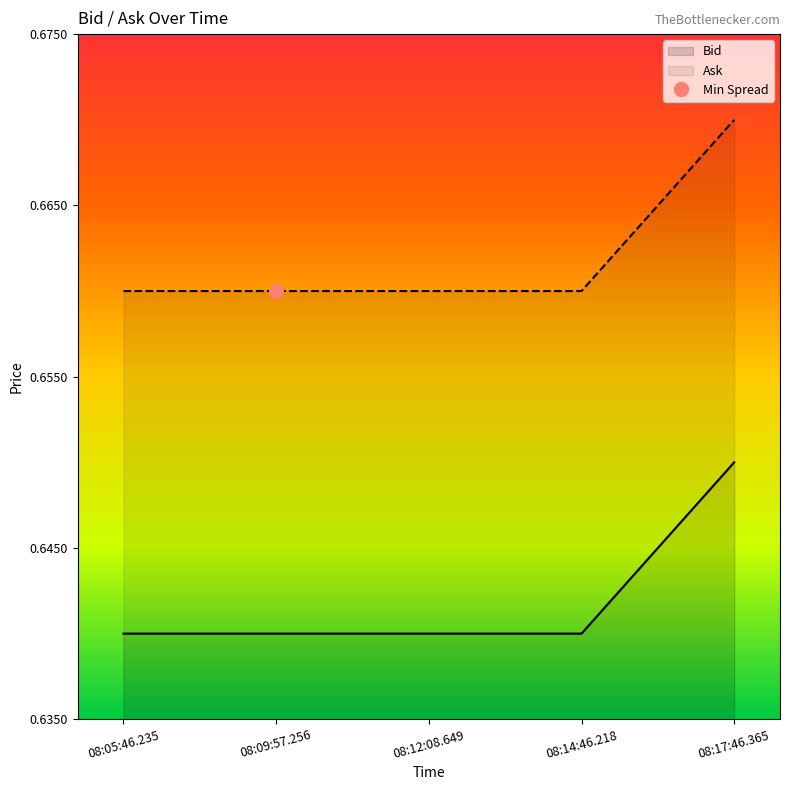

Count the Ask values in the range 0 to 1.

5